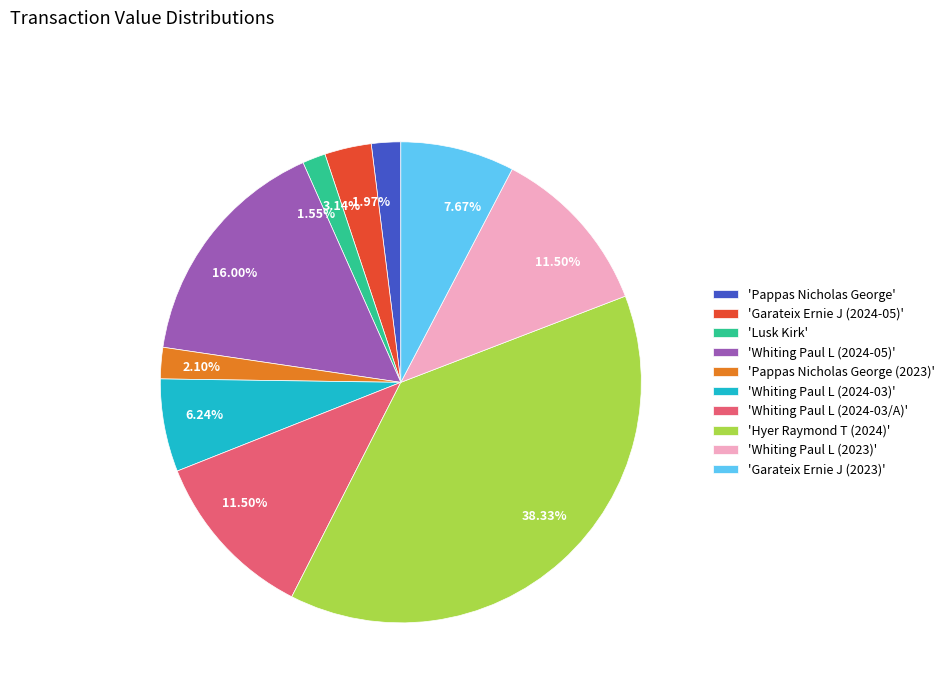

Does 'Garateix Ernie J (2024-05)' account for over 50% of the chart?

No